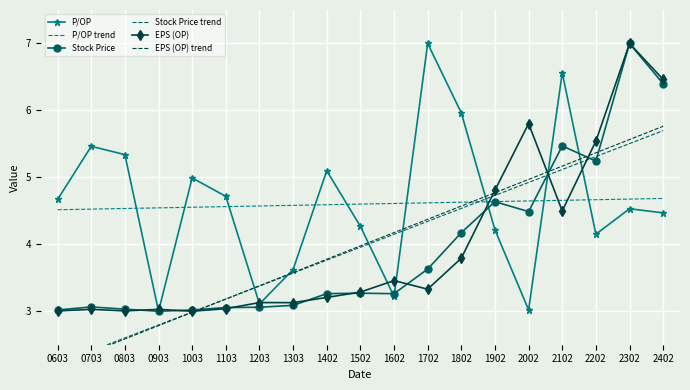

What is the difference between the maximum and minimum values in the EPS (OP) trend series?

3.6